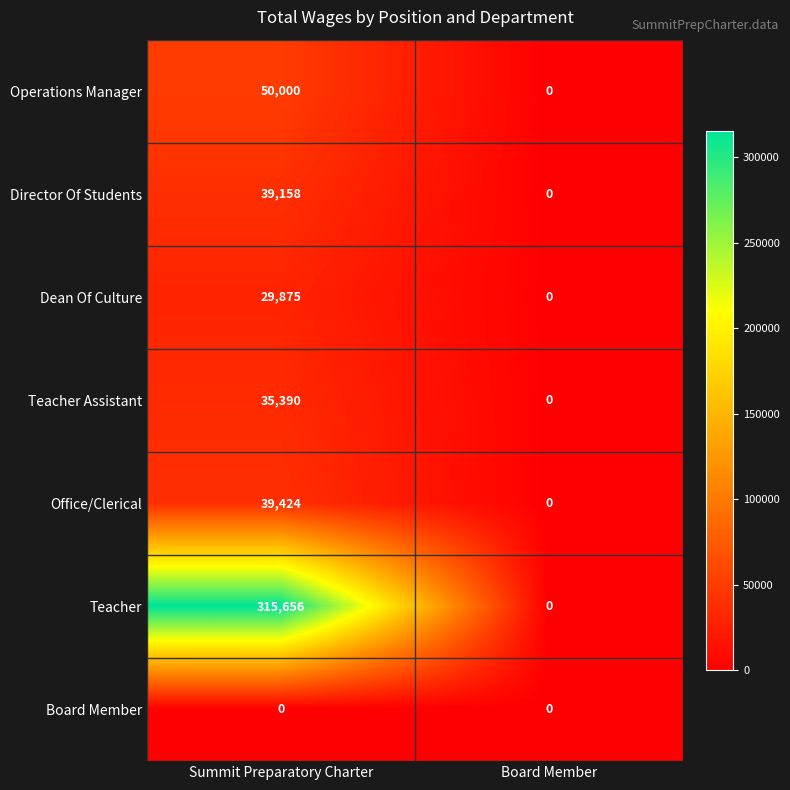

Reading right to left, transcribe all the data shown in this chart.

Operations Manager: 0	50000
Director Of Students: 0	39158
Dean Of Culture: 0	29875
Teacher Assistant: 0	35390
Office/Clerical: 0	39424
Teacher: 0	315656
Board Member: 0	0